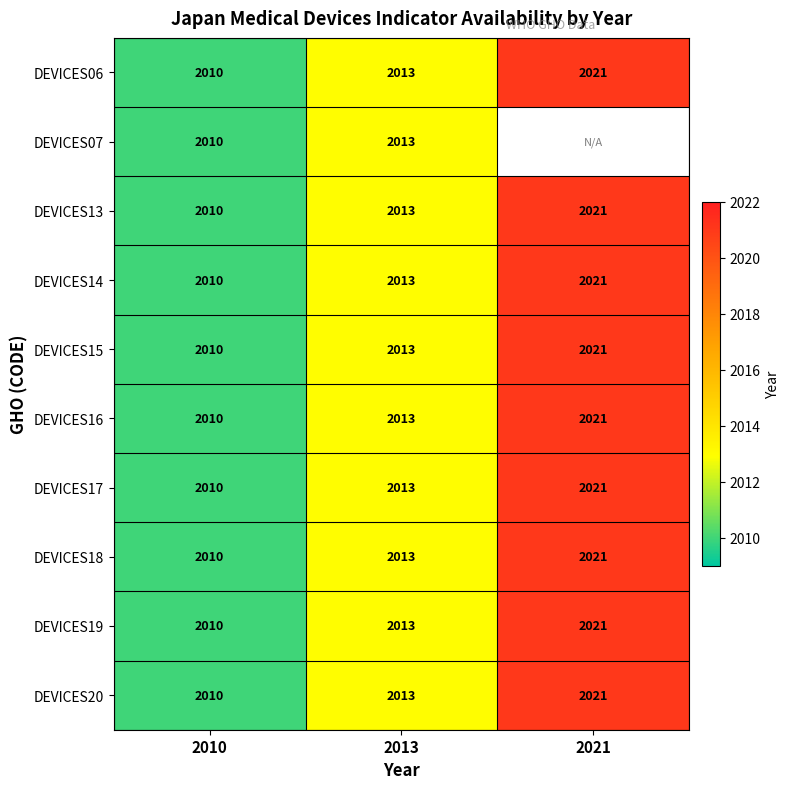

What is the difference between the DEVICES16 values at 2010 and 2013?

3